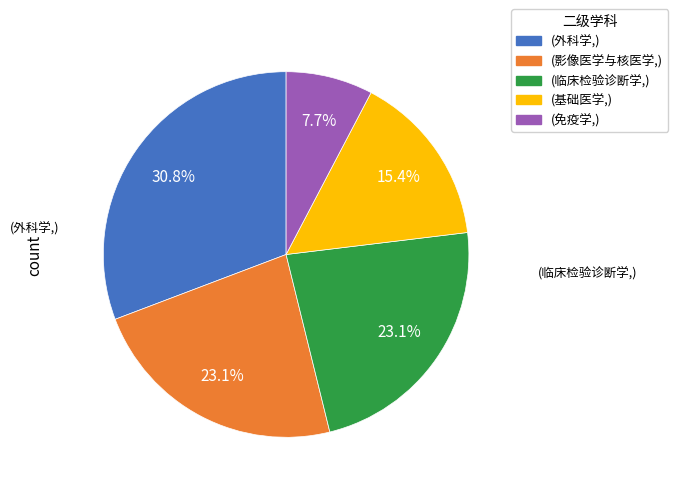

Does any single category account for the majority?

No